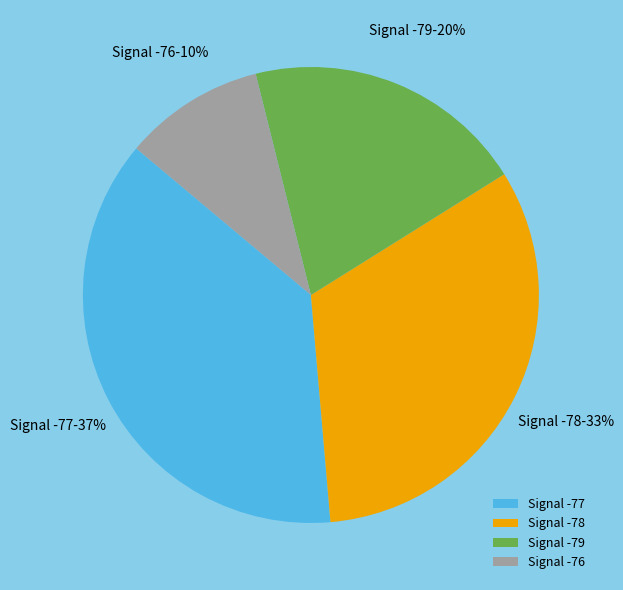

Combined, do Signal -79 and Signal -76 account for over 50%?

No